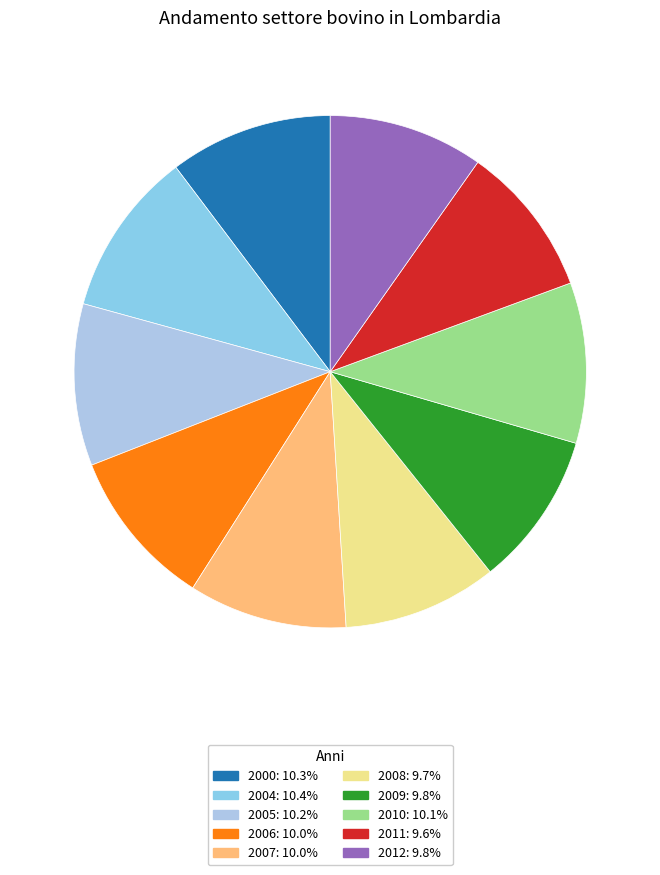

How many segments does this pie chart have?

10